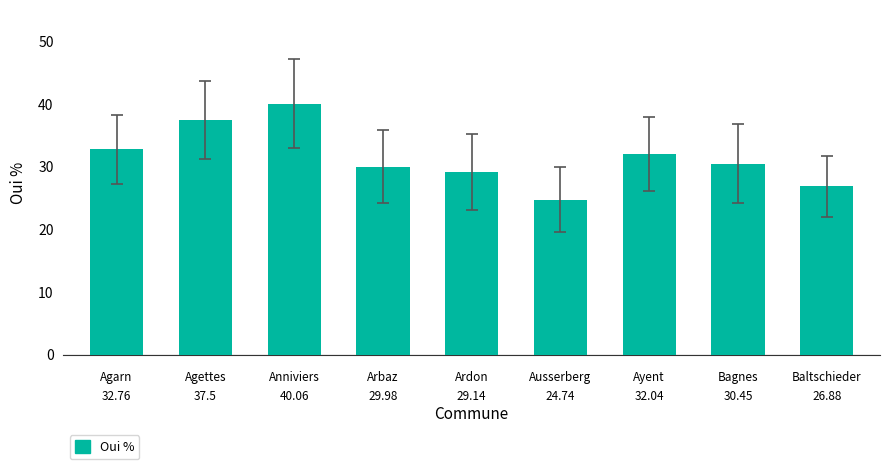

What is the difference between the maximum and minimum values?

15.3